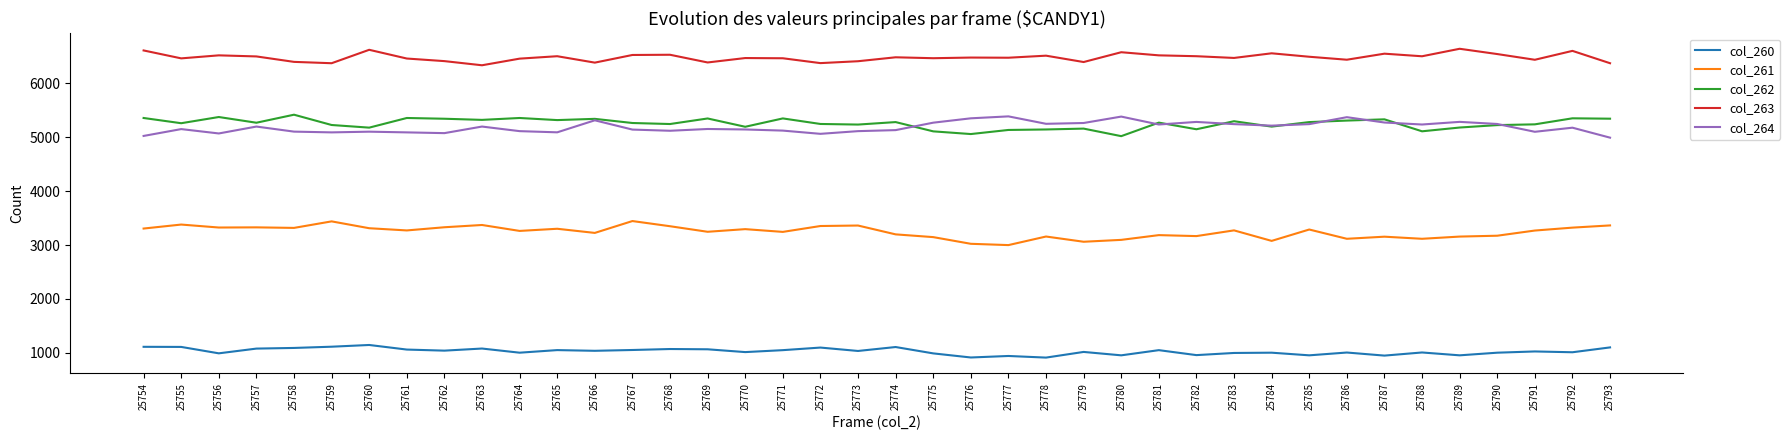

At 25764, list the series in order from largest to smallest.

col_263, col_262, col_264, col_261, col_260